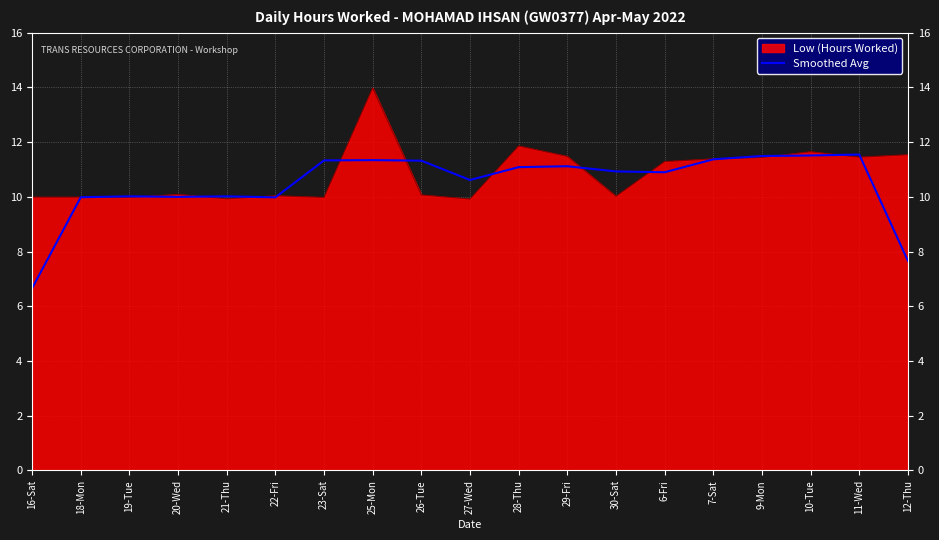

Rank the series by their maximum value, from highest to lowest.

Low (Hours Worked), Smoothed Avg